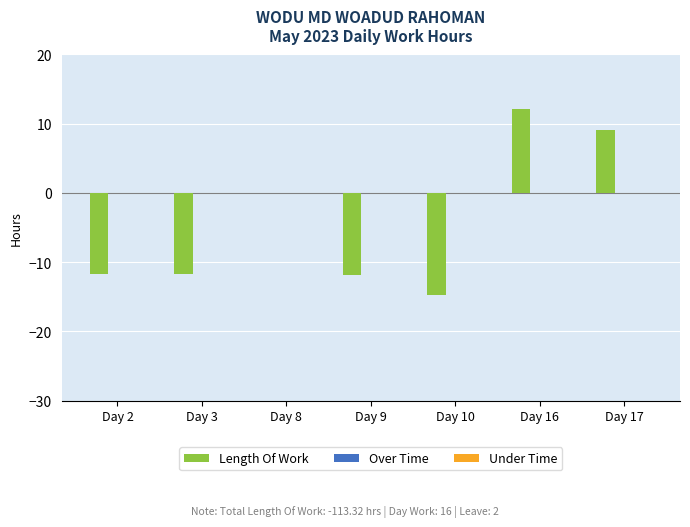

Which has a higher value, Day 8 or Day 17?

Day 17